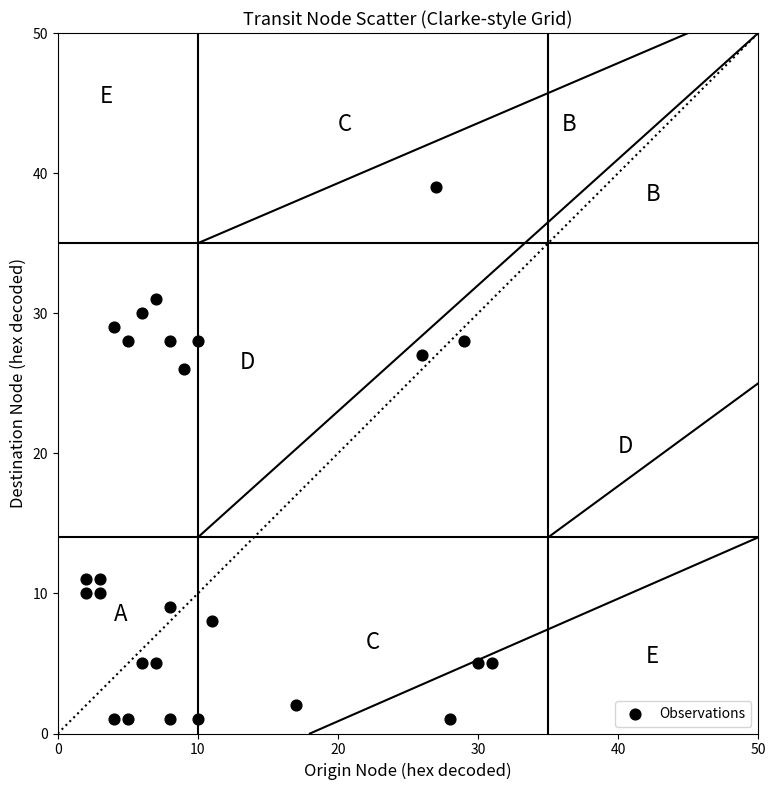

What Y value in the scatter plot is closest to 20?

26